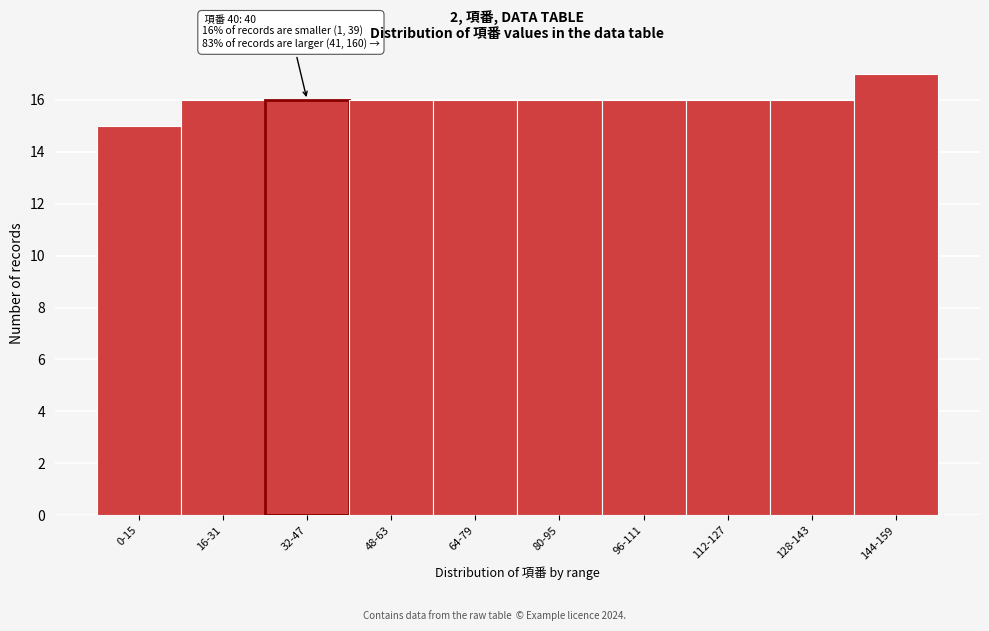

Reading left to right, what are all the values shown in this chart?

0-15=15	16-31=16	32-47=16	48-63=16	64-79=16	80-95=16	96-111=16	112-127=16	128-143=16	144-159=17